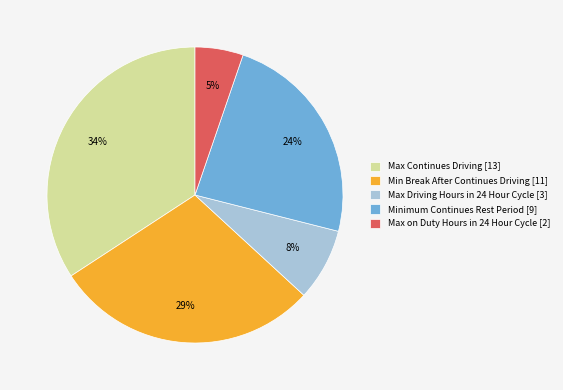

What percentage is the Minimum Continues Rest Period slice, to the nearest percent?

24%